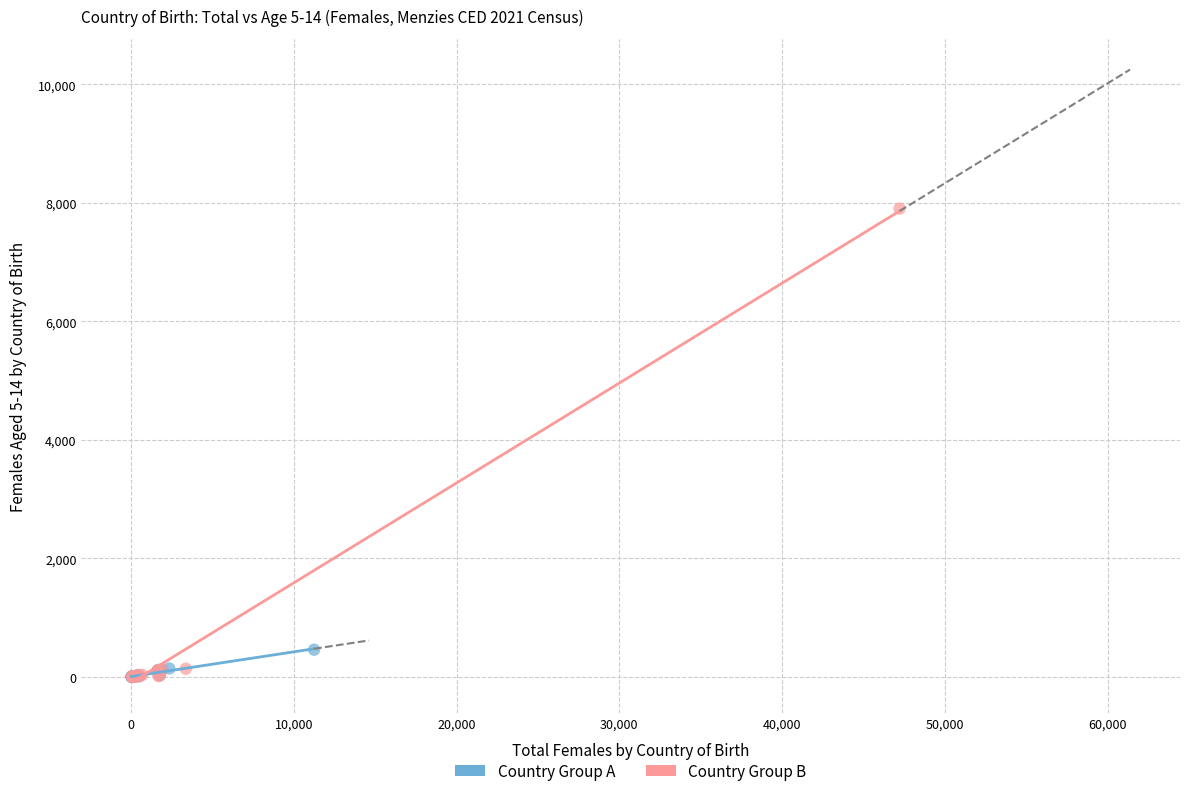

Which series has the largest Y range (max minus min)?

Country Group B